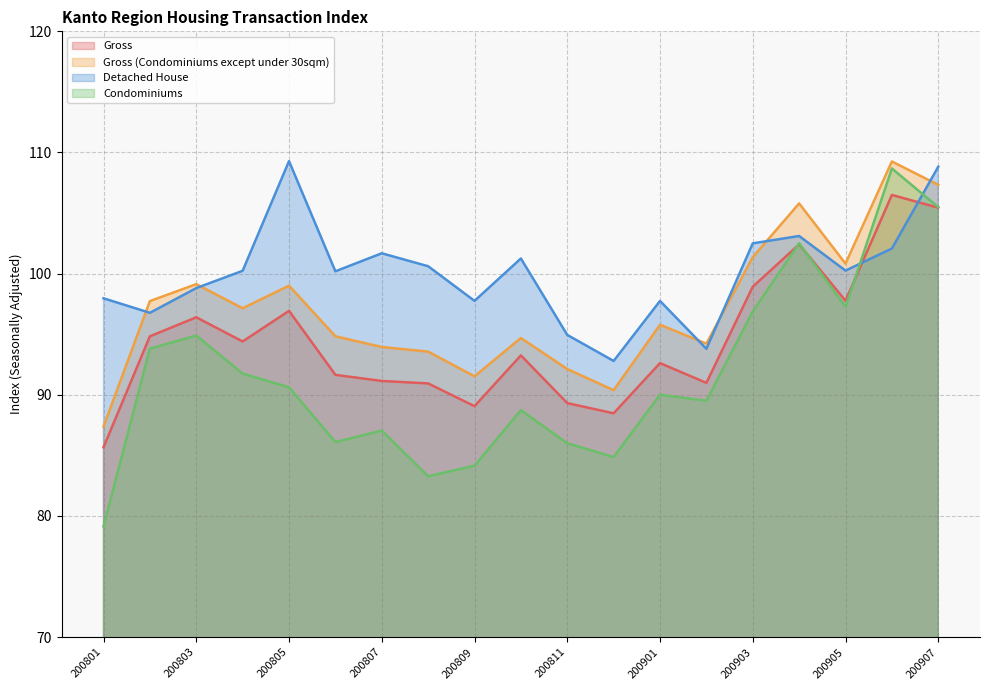

At which category is the sum across all series the highest?

200907